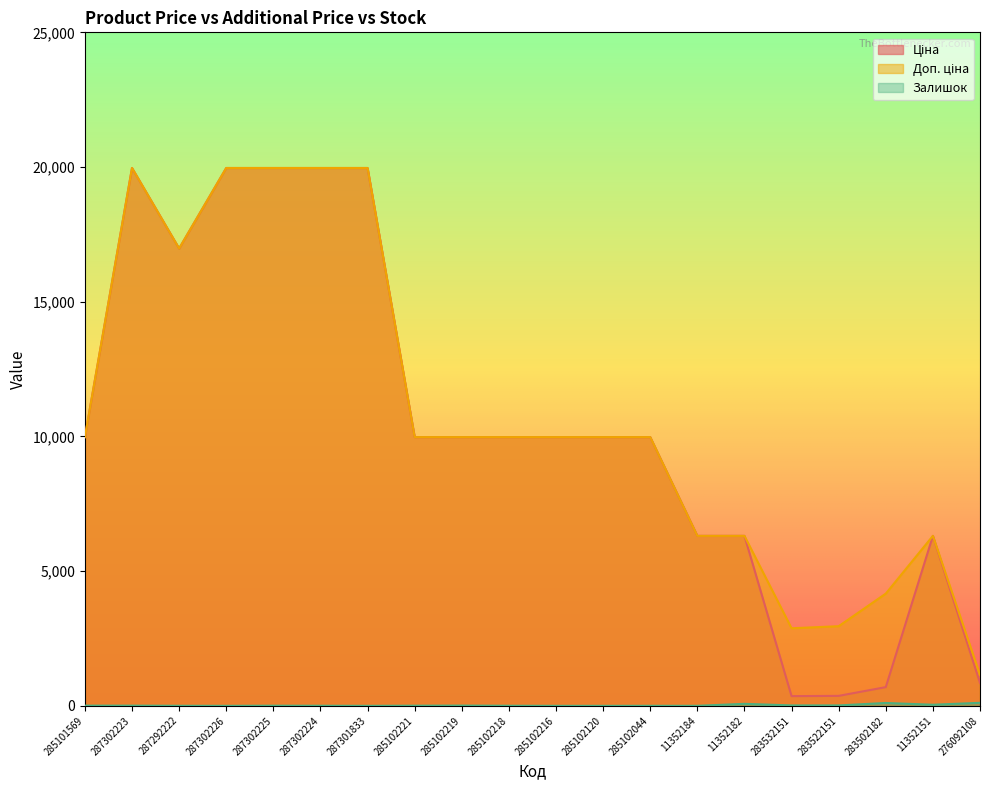

True or false: Доп. ціна and Ціна cross at least once.

False